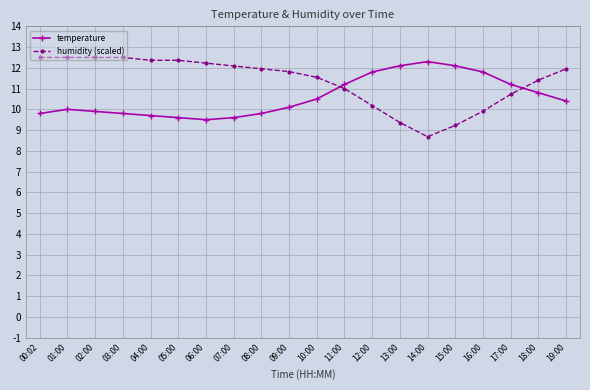

Reading left to right, transcribe all the data shown in this chart.

temperature: 9.8	10.0	9.9	9.8	9.7	9.6	9.5	9.6	9.8	10.1	10.5	11.2	11.8	12.1	12.3	12.1	11.8	11.2	10.8	10.4
humidity (scaled): 12.5	12.5	12.5	12.5	12.4	12.4	12.2	12.1	12.0	11.8	11.5	11.0	10.2	9.4	8.7	9.2	9.9	10.7	11.4	12.0